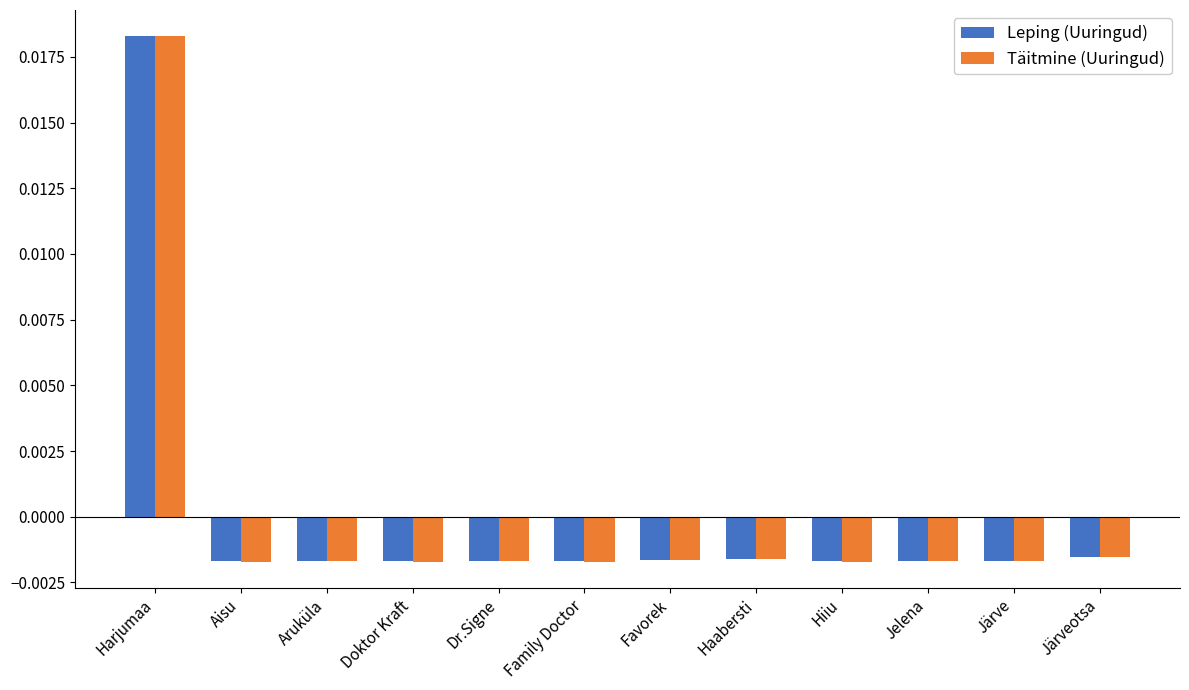

At which category does the chart reach its peak across all series?

Harjumaa